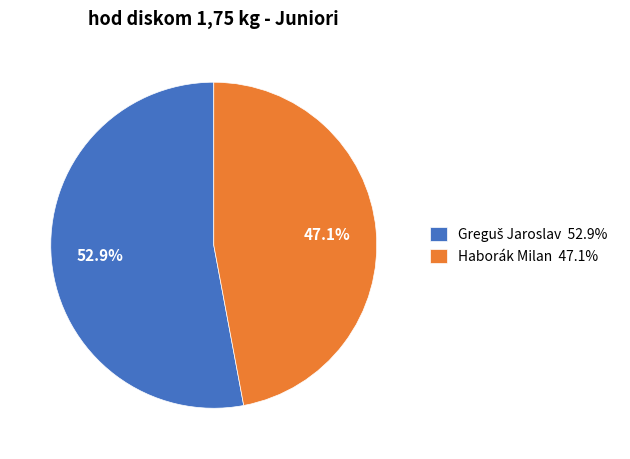

Count the number of slices in the pie.

2